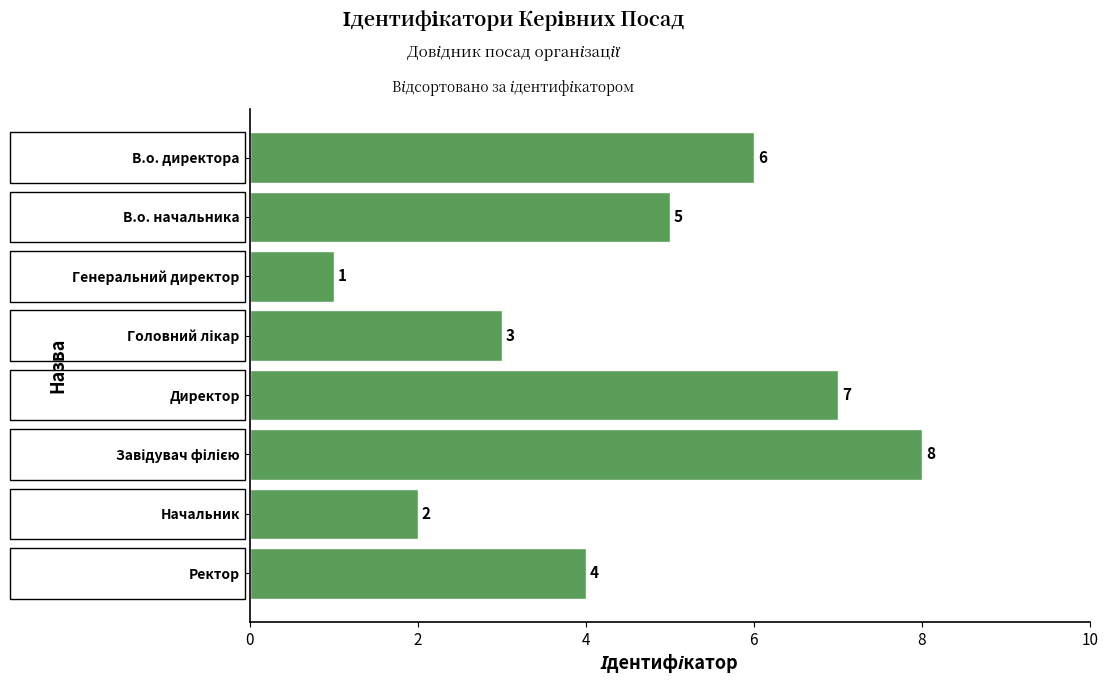

Is it true that the value at В.о. директора is 6?

True